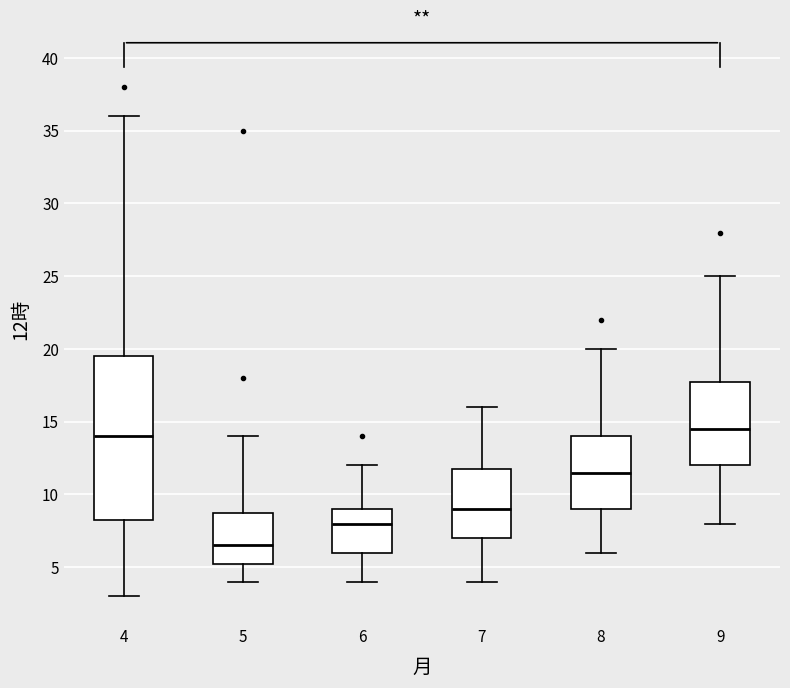

Reading left to right, transcribe this box plot: for each box, give where its median line is, the range the box spans, and where its two whiskers end, as read against the y-axis. The values are not printed on the chart, so give them approximately, as read against the axis.

4: median 14.0, box 8.5 to 19.5, whiskers 3.0 to 36.0
5: median 6.5, box 5.5 to 9.0, whiskers 4.0 to 14.0
6: median 8.0, box 6.0 to 9.0, whiskers 4.0 to 12.0
7: median 9.0, box 7.0 to 12.0, whiskers 4.0 to 16.0
8: median 11.5, box 9.0 to 14.0, whiskers 6.0 to 20.0
9: median 14.5, box 12.0 to 18.0, whiskers 8.0 to 25.0